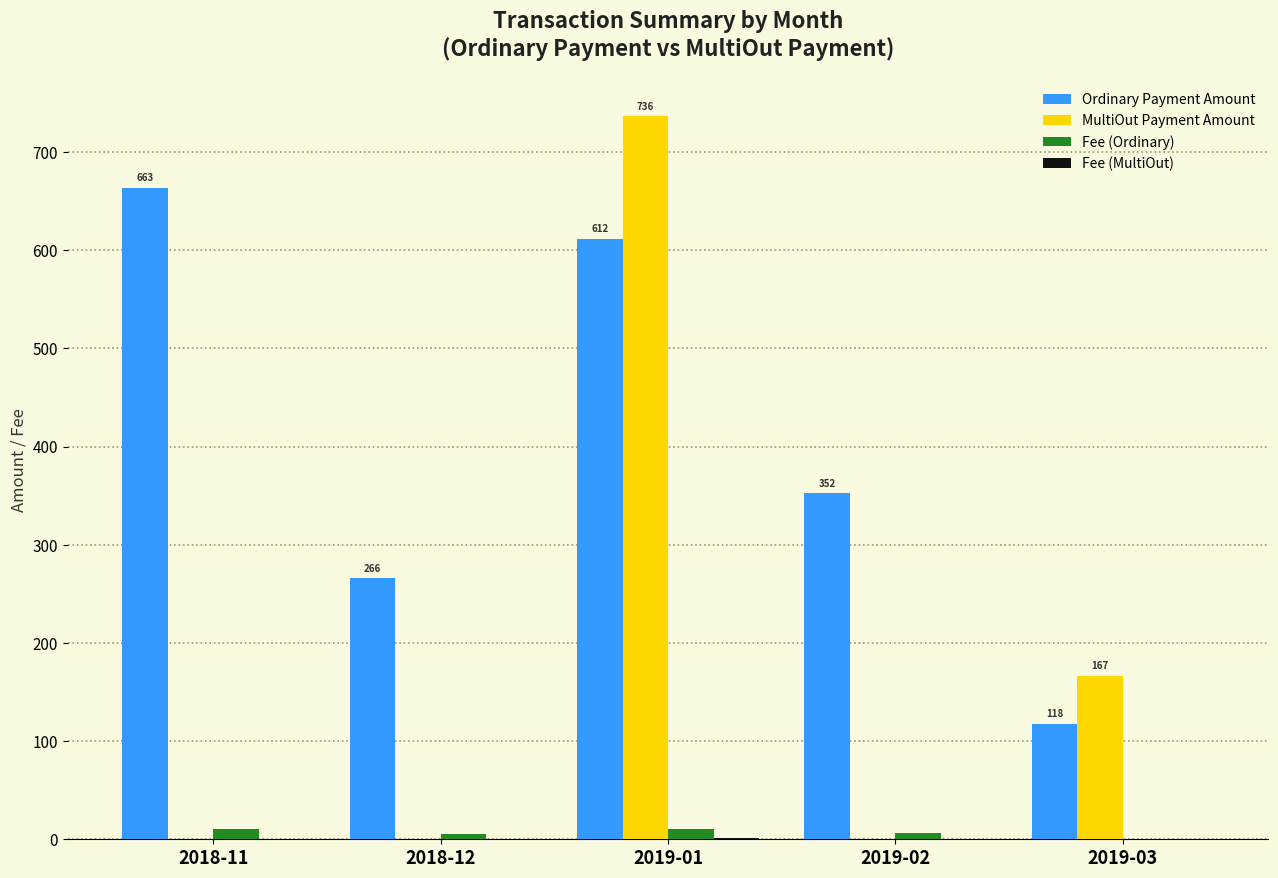

Where is Ordinary Payment Amount nearest to the value 390?

2019-02